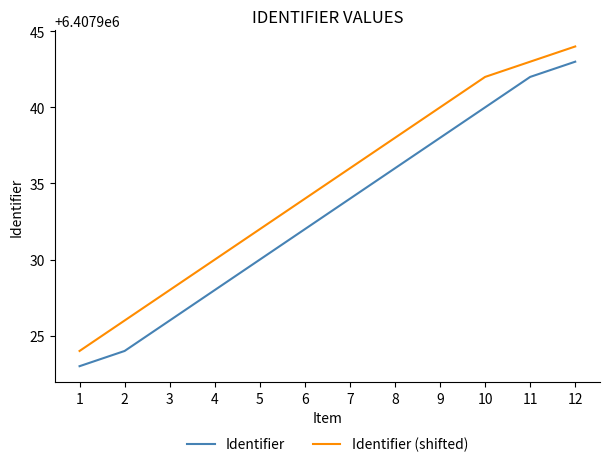

List the labels in order of Identifier (shifted) value, smallest first.

1, 2, 3, 4, 5, 6, 7, 8, 9, 10, 11, 12